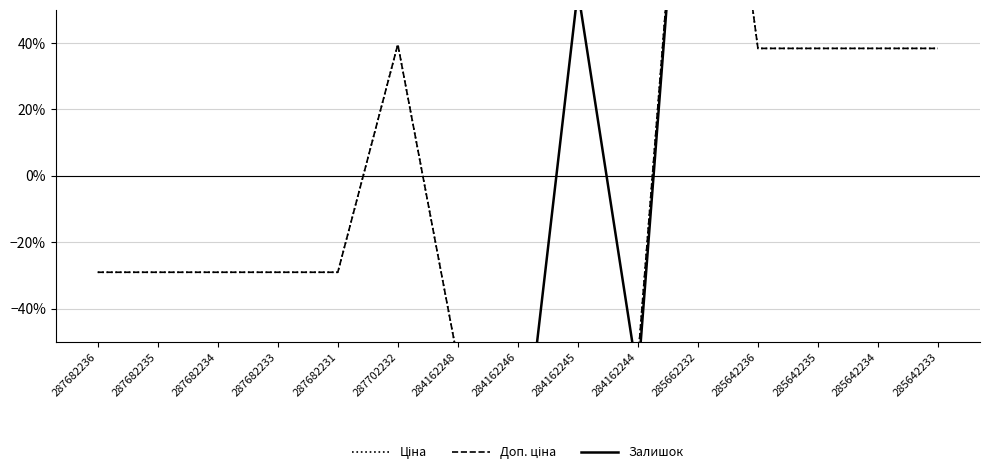

Which series has the largest range (max minus min)?

Залишок